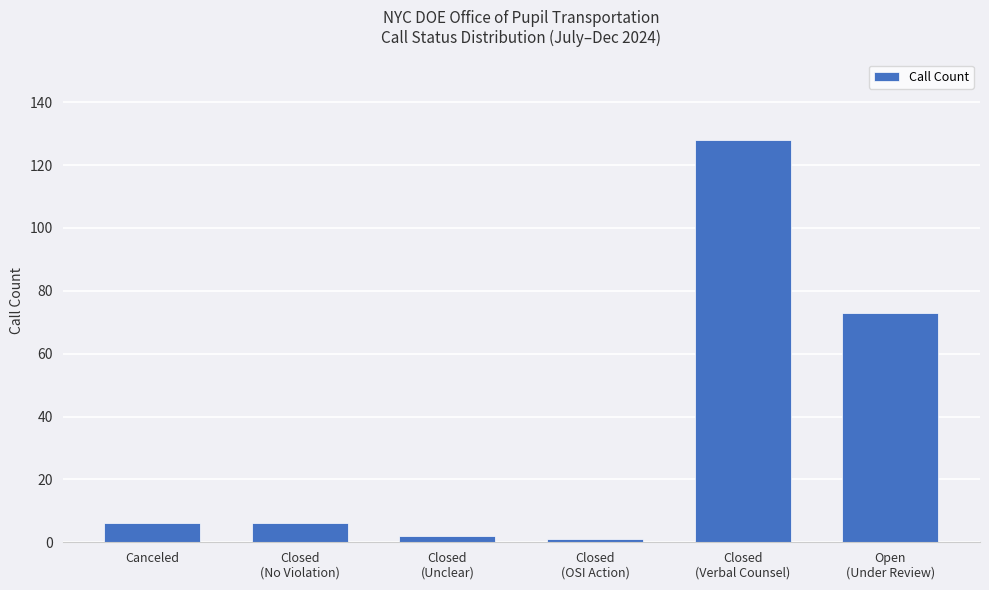

Count the number of categories in the chart.

6